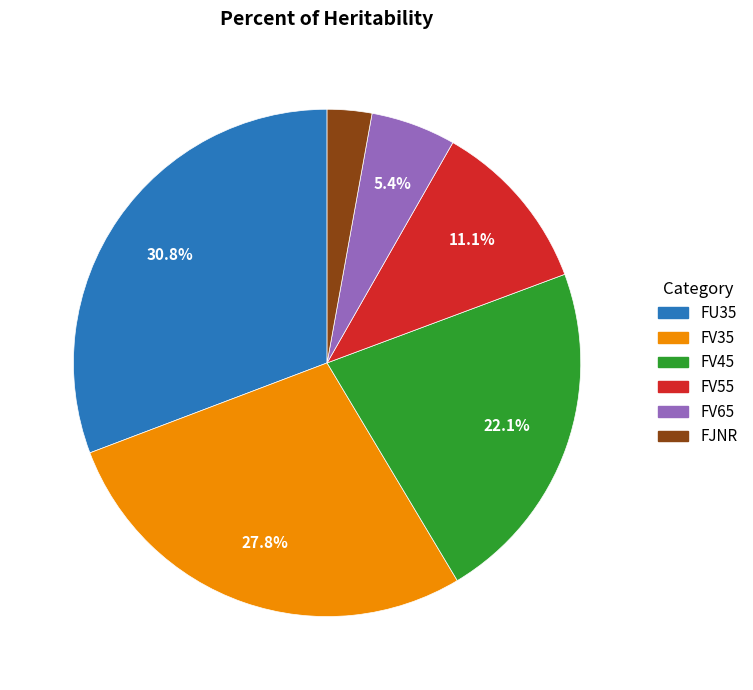

How many segments does this pie chart have?

6